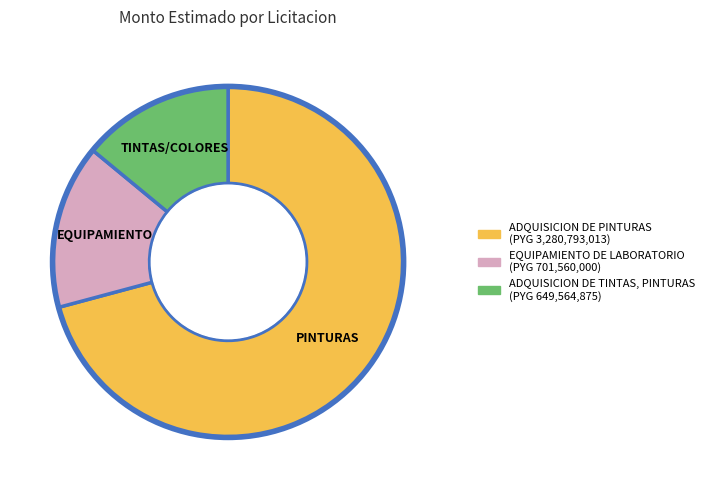

Which has a higher value, ADQUISICION DE TINTAS, PINTURAS or ADQUISICION DE PINTURAS?

ADQUISICION DE PINTURAS